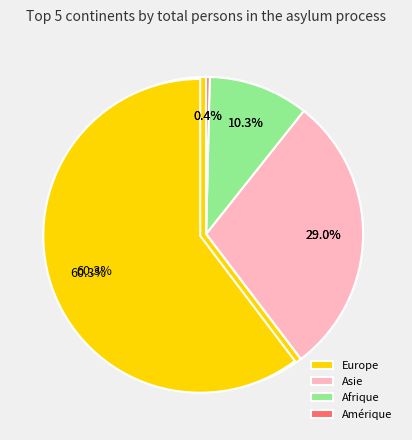

How many segments does this pie chart have?

5